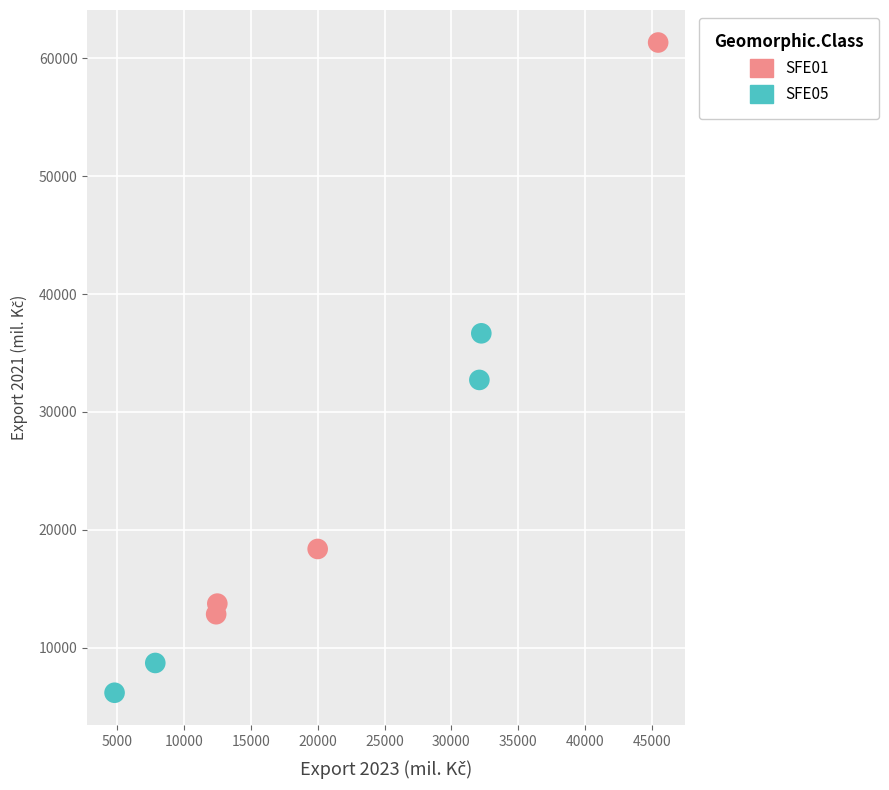

Which series has the widest spread of Y values?

SFE01